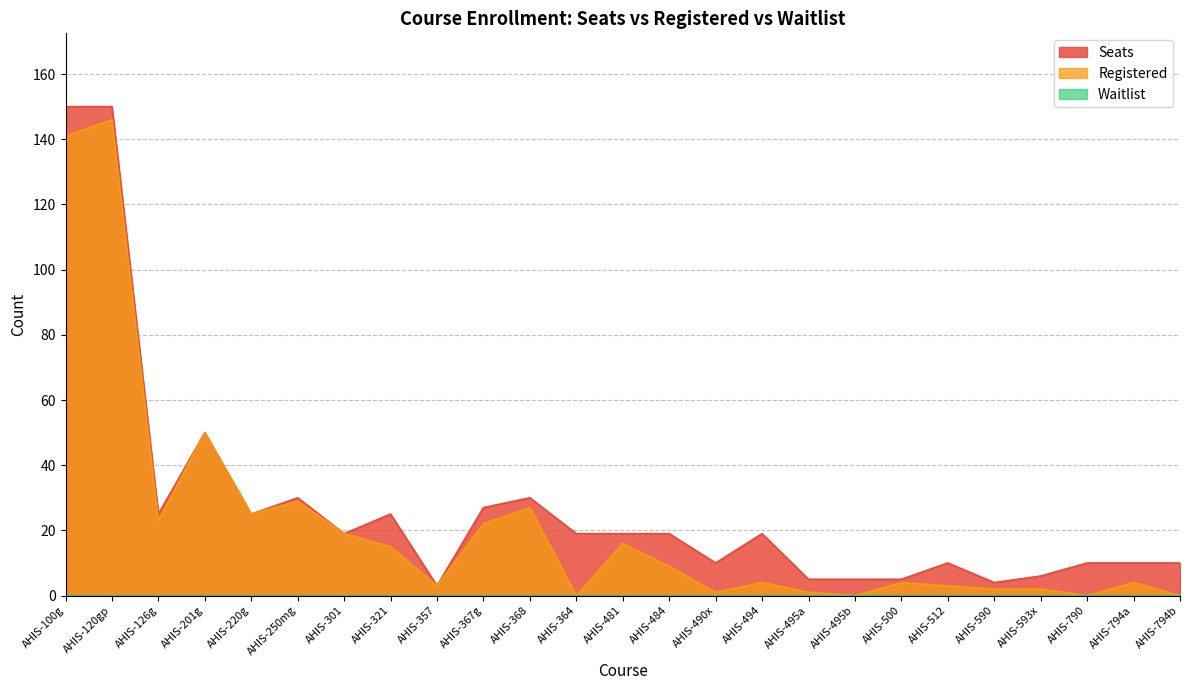

Reading left to right, transcribe all the data shown in this chart.

Registered: AHIS-100g=141	AHIS-120gp=146	AHIS-126g=23	AHIS-201g=50	AHIS-220g=25	AHIS-250mg=29	AHIS-301=19	AHIS-321=15	AHIS-357=3	AHIS-367g=22	AHIS-368=27	AHIS-364=0	AHIS-481=16	AHIS-484=9	AHIS-490x=1	AHIS-494=4	AHIS-495a=1	AHIS-495b=0	AHIS-500=4	AHIS-512=3	AHIS-590=2	AHIS-593x=2	AHIS-790=0	AHIS-794a=4	AHIS-794b=0
Seats: AHIS-100g=150	AHIS-120gp=150	AHIS-126g=25	AHIS-201g=50	AHIS-220g=25	AHIS-250mg=30	AHIS-301=19	AHIS-321=25	AHIS-357=3	AHIS-367g=27	AHIS-368=30	AHIS-364=19	AHIS-481=19	AHIS-484=19	AHIS-490x=10	AHIS-494=19	AHIS-495a=5	AHIS-495b=5	AHIS-500=5	AHIS-512=10	AHIS-590=4	AHIS-593x=6	AHIS-790=10	AHIS-794a=10	AHIS-794b=10